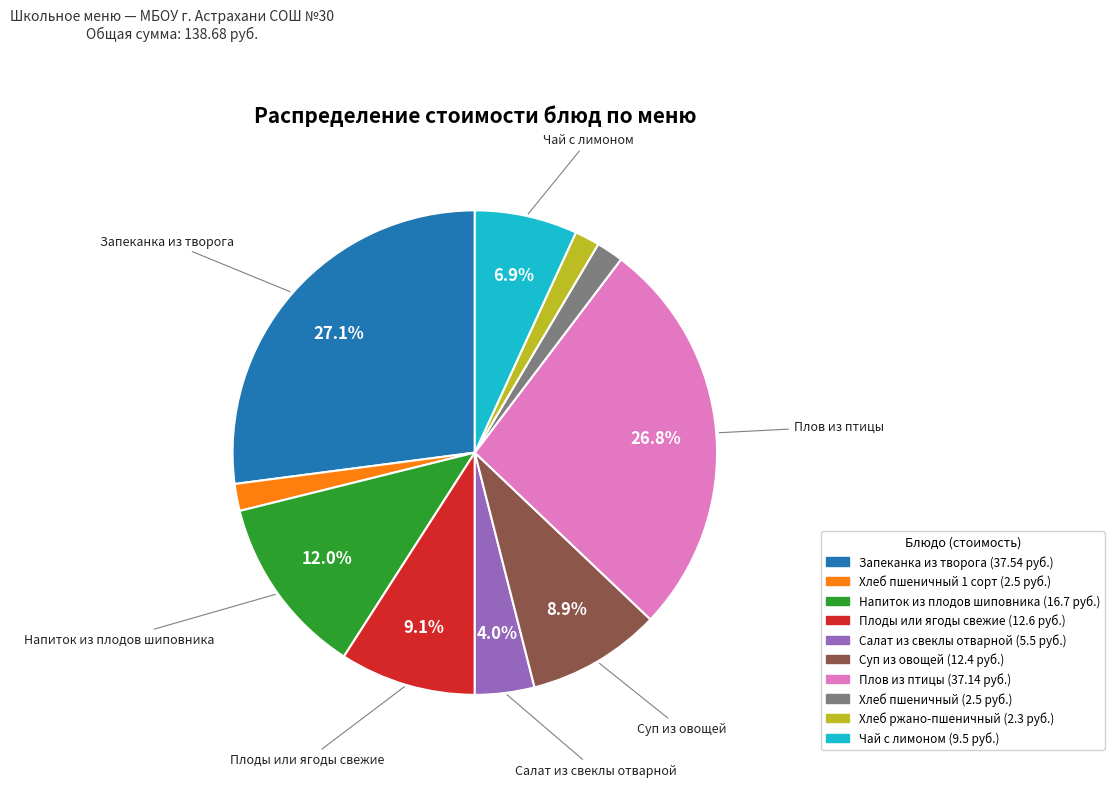

Does any single category account for the majority?

No